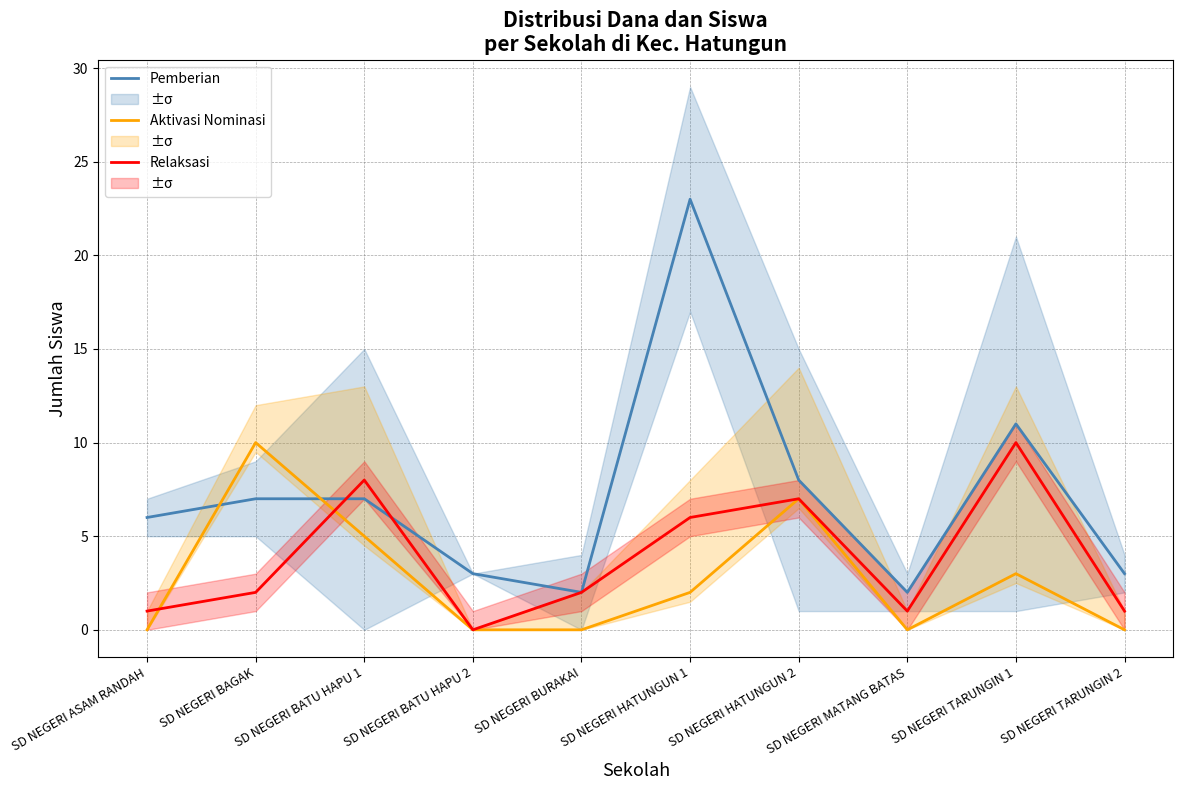

How many intersections are there between Relaksasi and Pemberian?

2